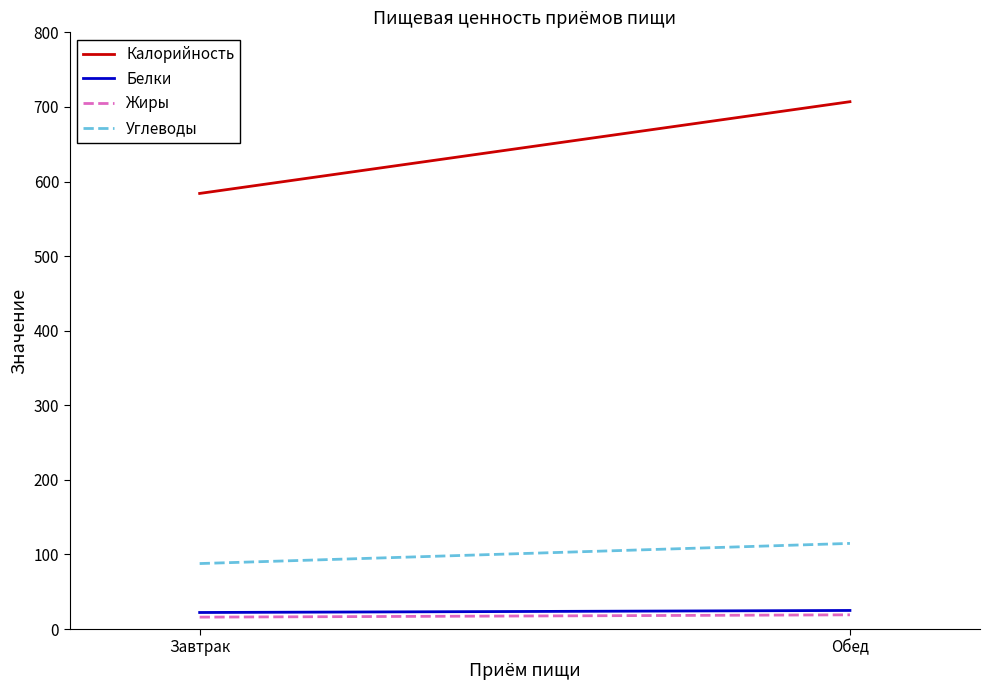

What is the difference between the Жиры values at Завтрак and Обед?

3.1